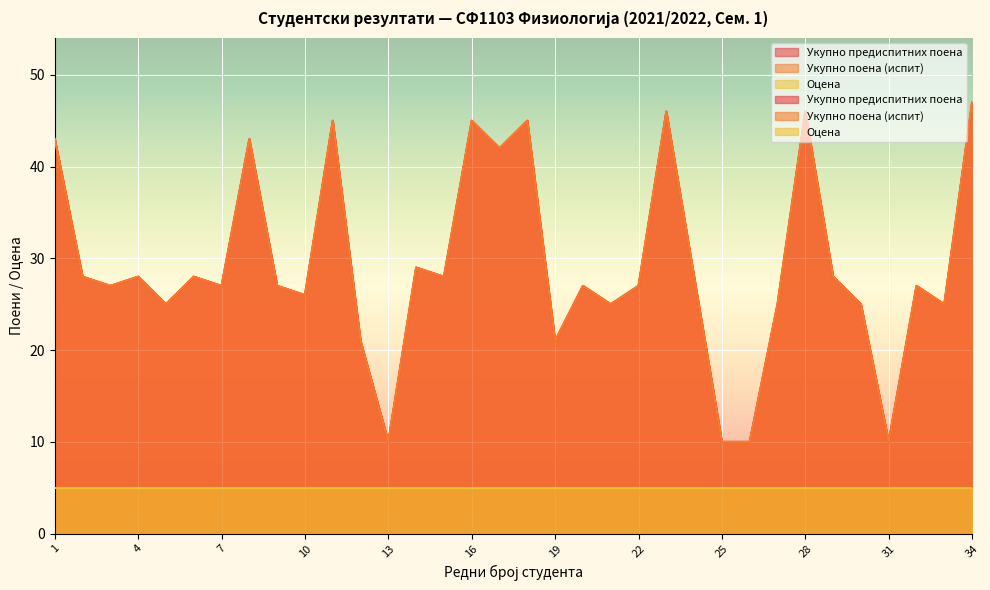

What is the sum of all Укупно поена (испит) values?

994